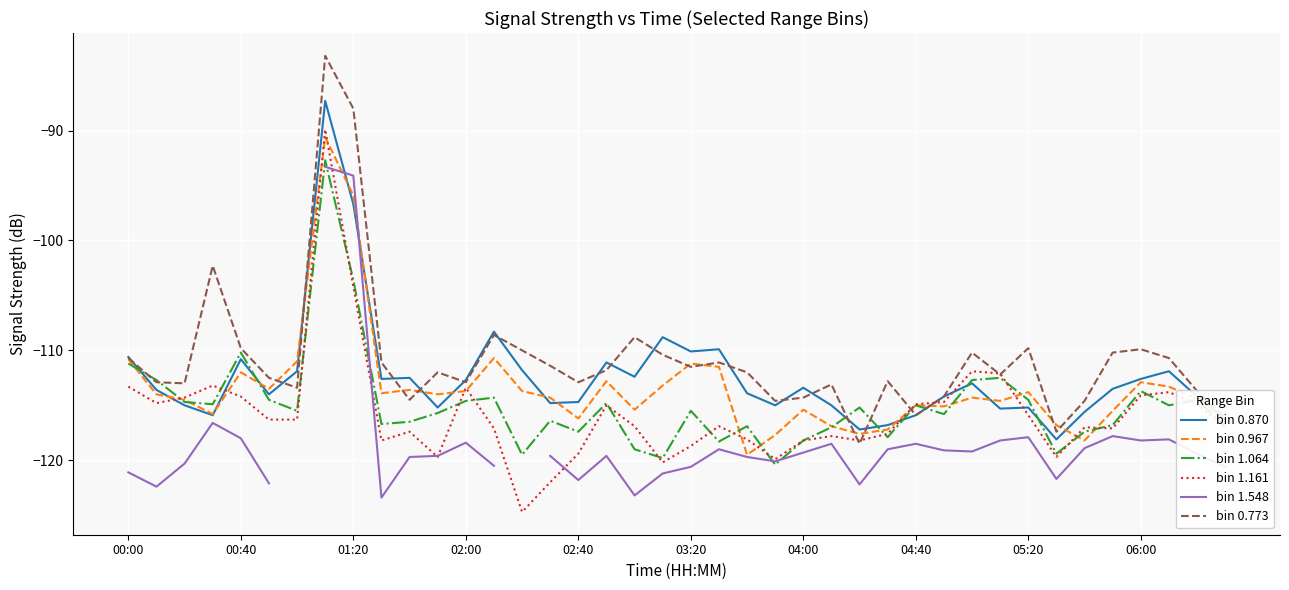

What is the value of the bin 1.548 point at the 10th from the left?

-123.4